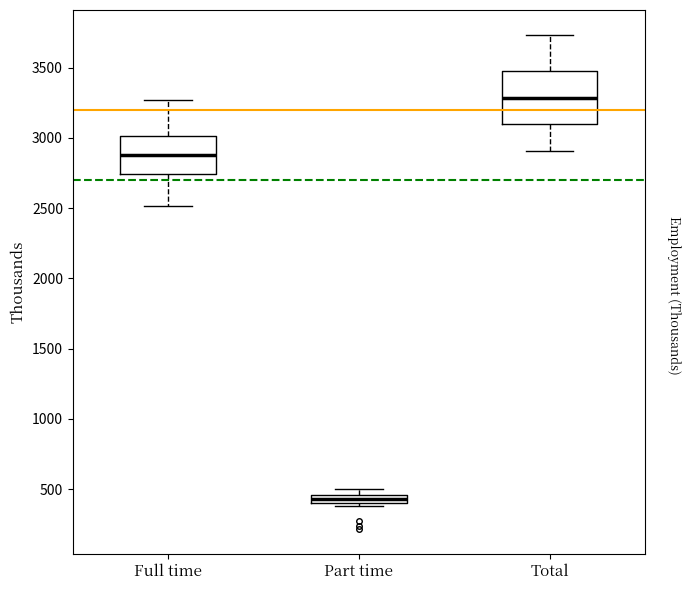

Where is the lower edge of the box for Part time on the y-axis? The values are not printed on the chart, so give them approximately, as read against the axis.

400